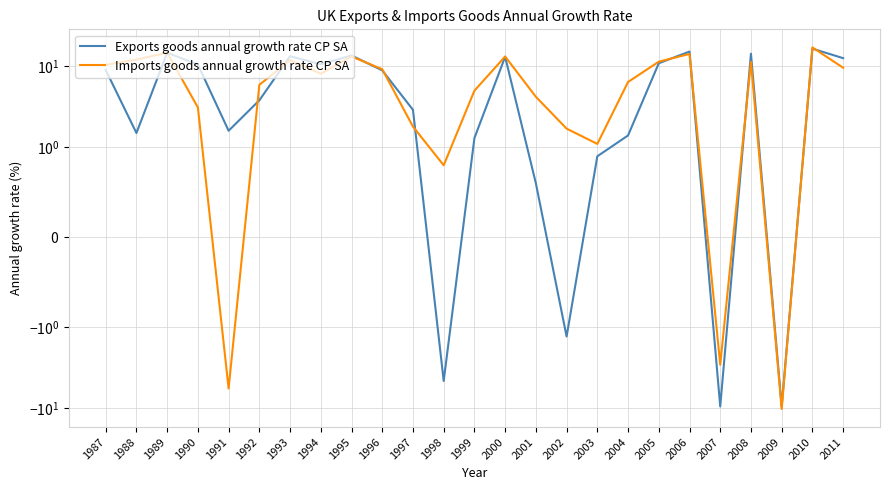

Count the number of categories in the chart.

25